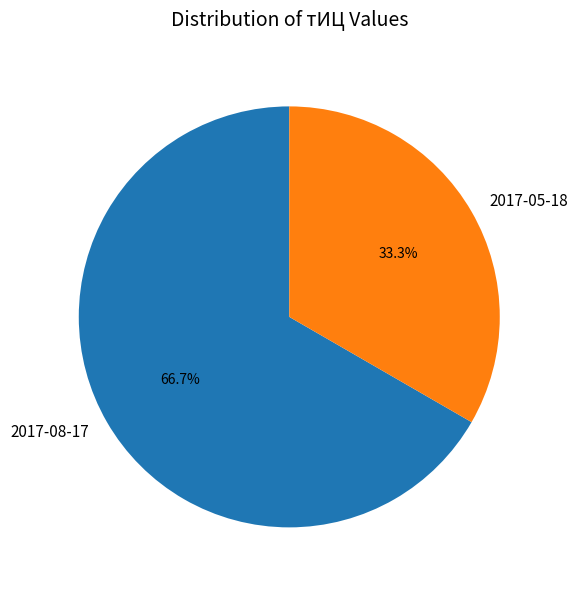

Rank the categories by value from lowest to highest.

2017-05-18, 2017-08-17